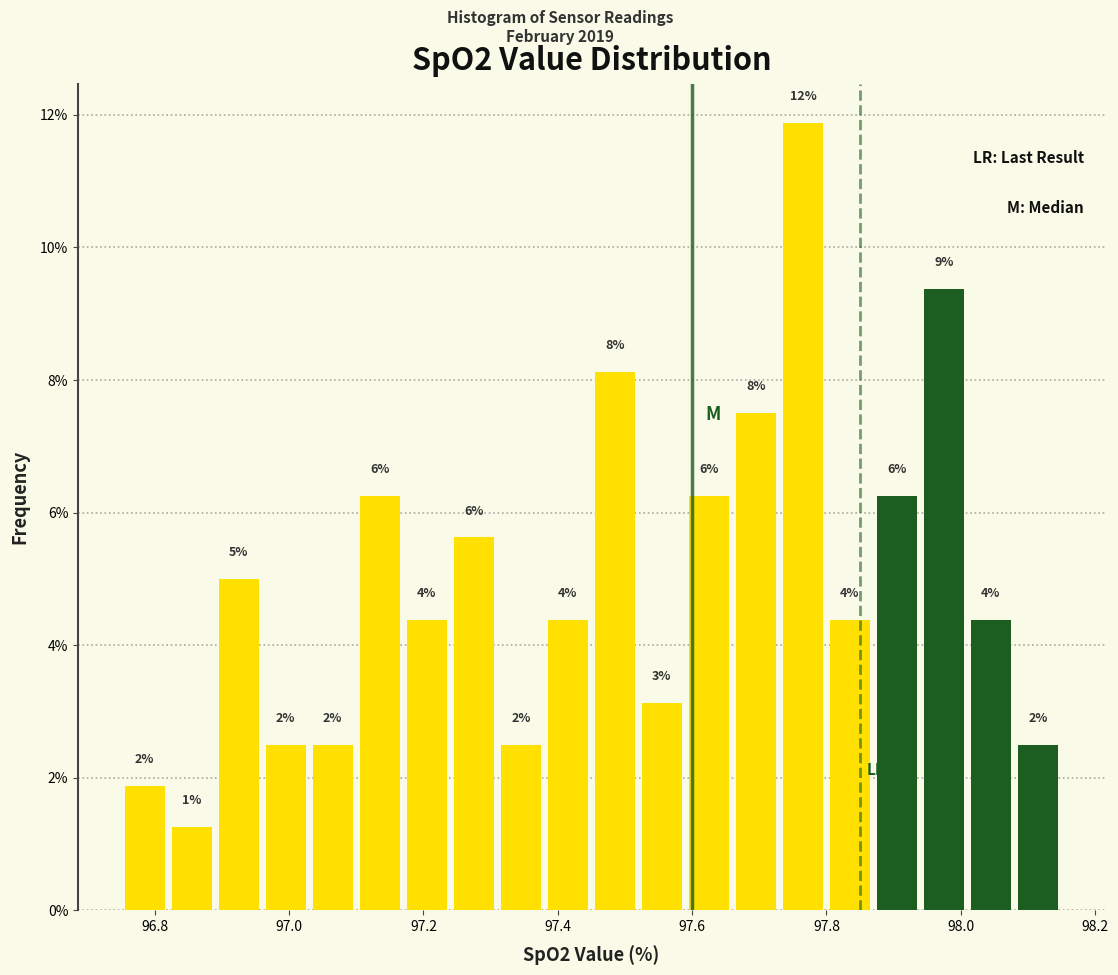

Read against the x-axis, roughly where is the centre of the tallest bar?

97.76